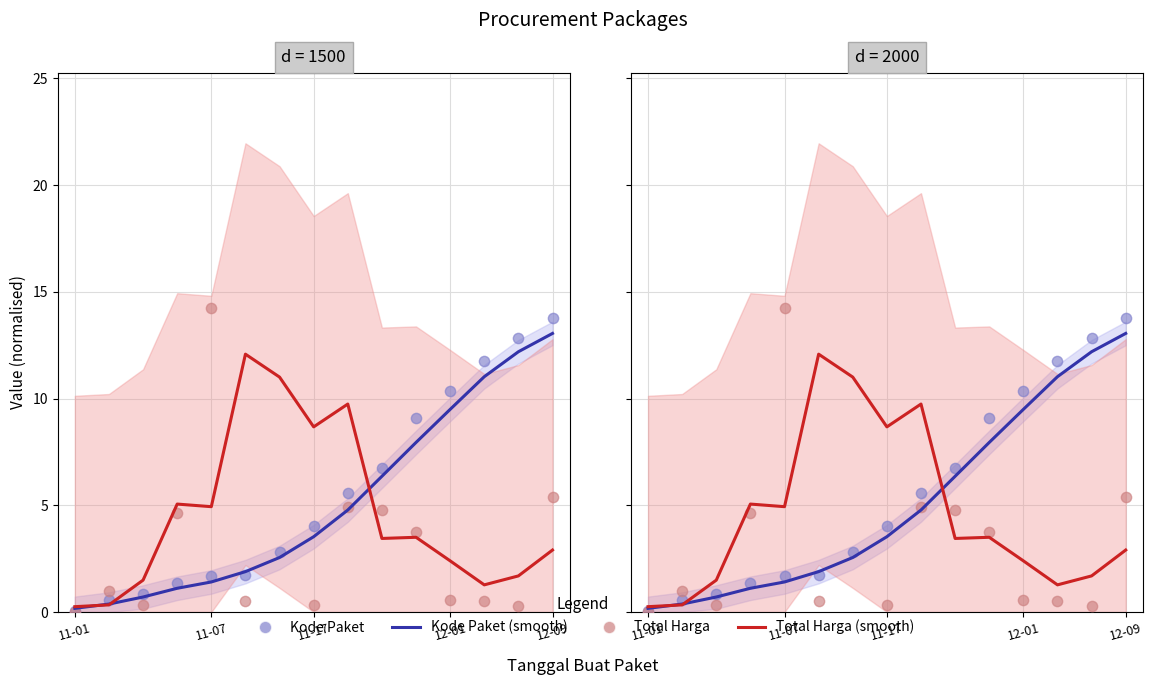

Which series contains the lowest Y value?

Total Harga (scatter)